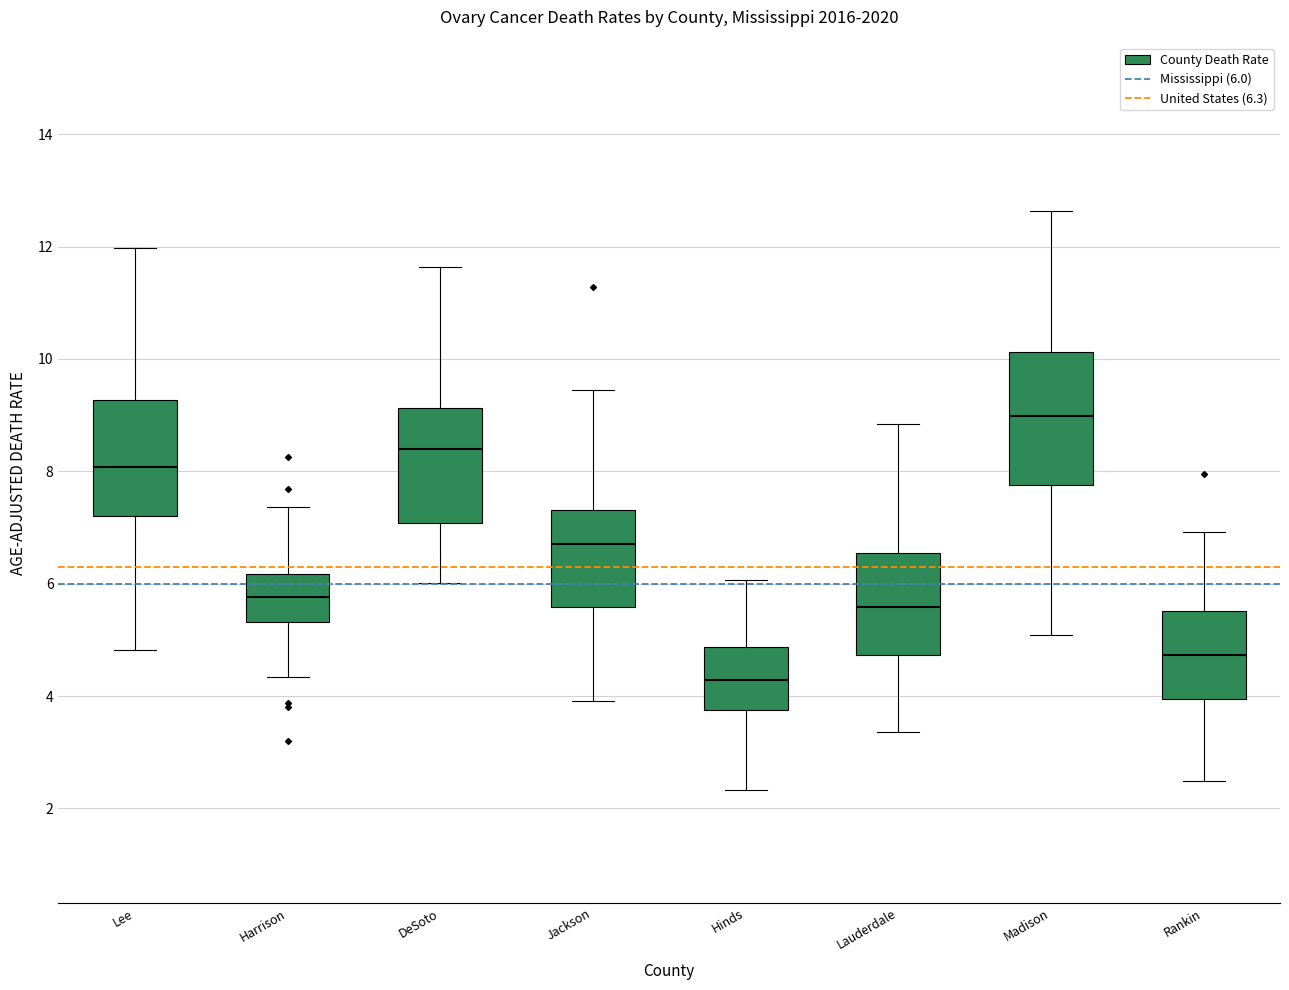

Where does the lower whisker of the box for Rankin end on the y-axis? The values are not printed on the chart, so give them approximately, as read against the axis.

2.4